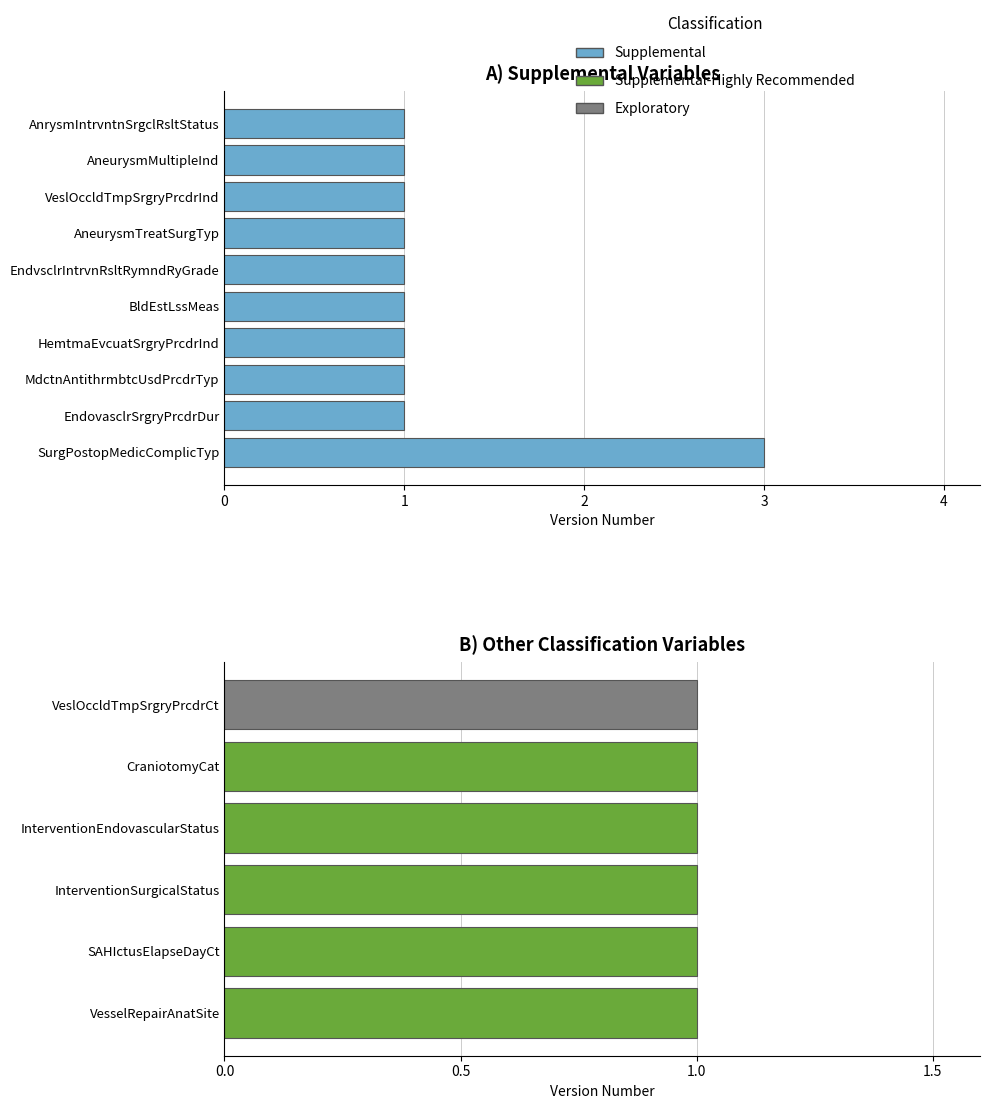

What is the value of the 10th bar from the left?

1